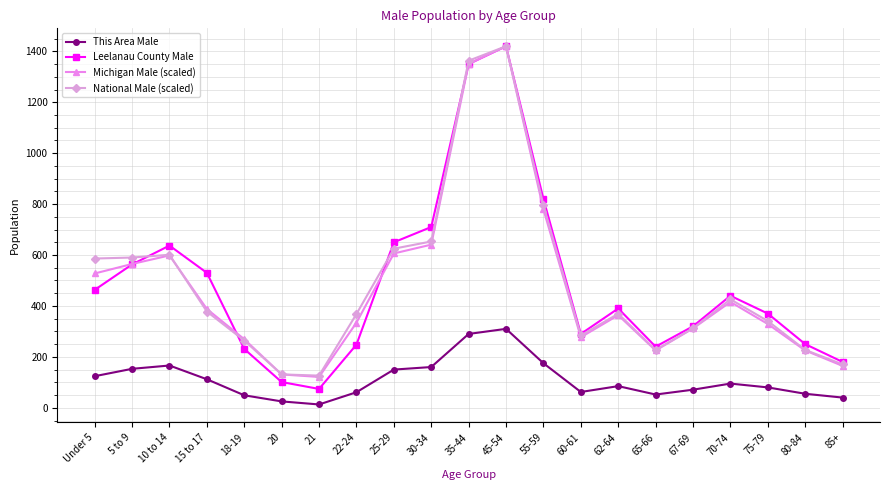

True or false: This Area Male and Leelanau County Male cross at least once.

False